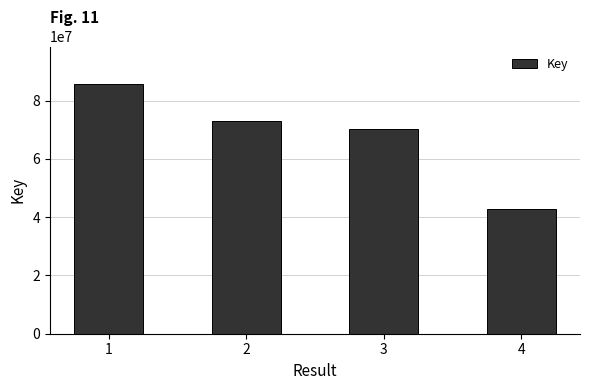

List the labels in order of value, smallest first.

4, 3, 2, 1